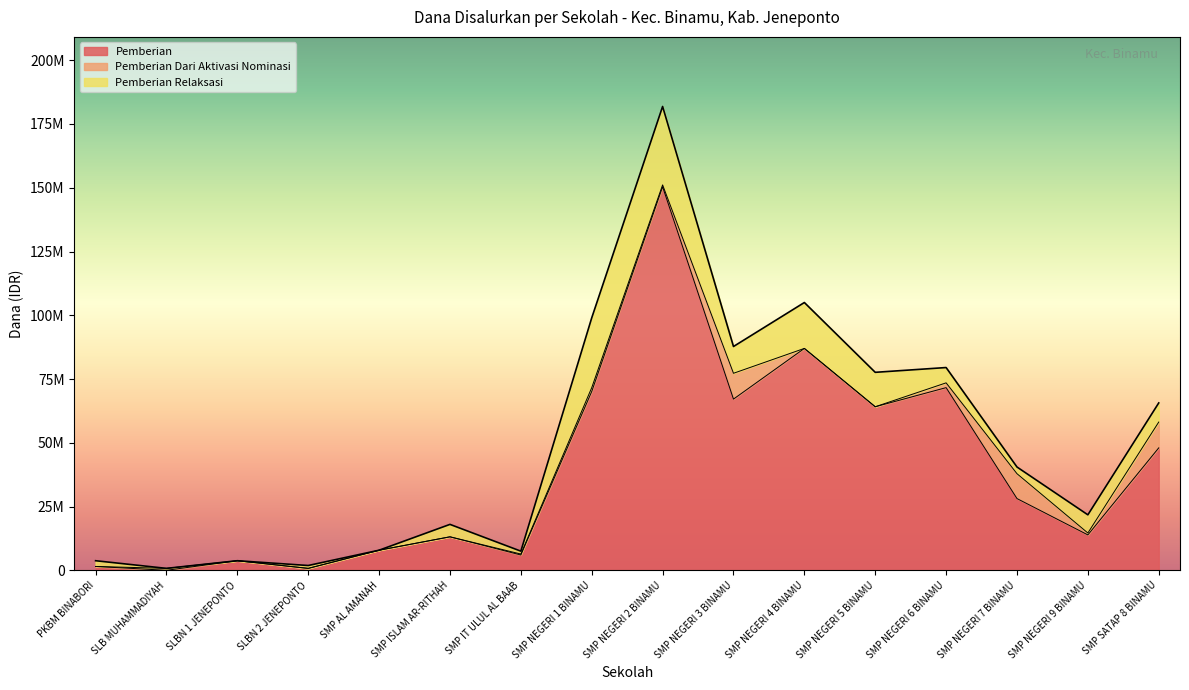

What is the difference between the second highest and minimum values in the Pemberian Dari Aktivasi Nominasi series?

10125000